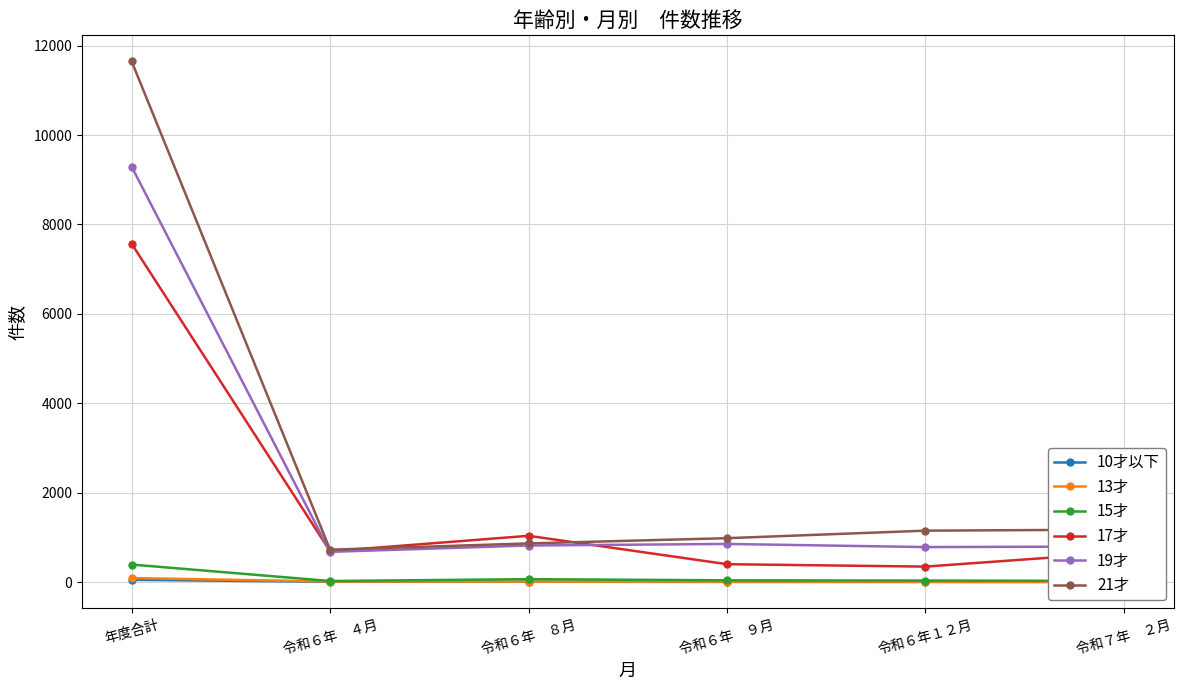

What is the label of the 3rd point from the right?

令和６年　９月